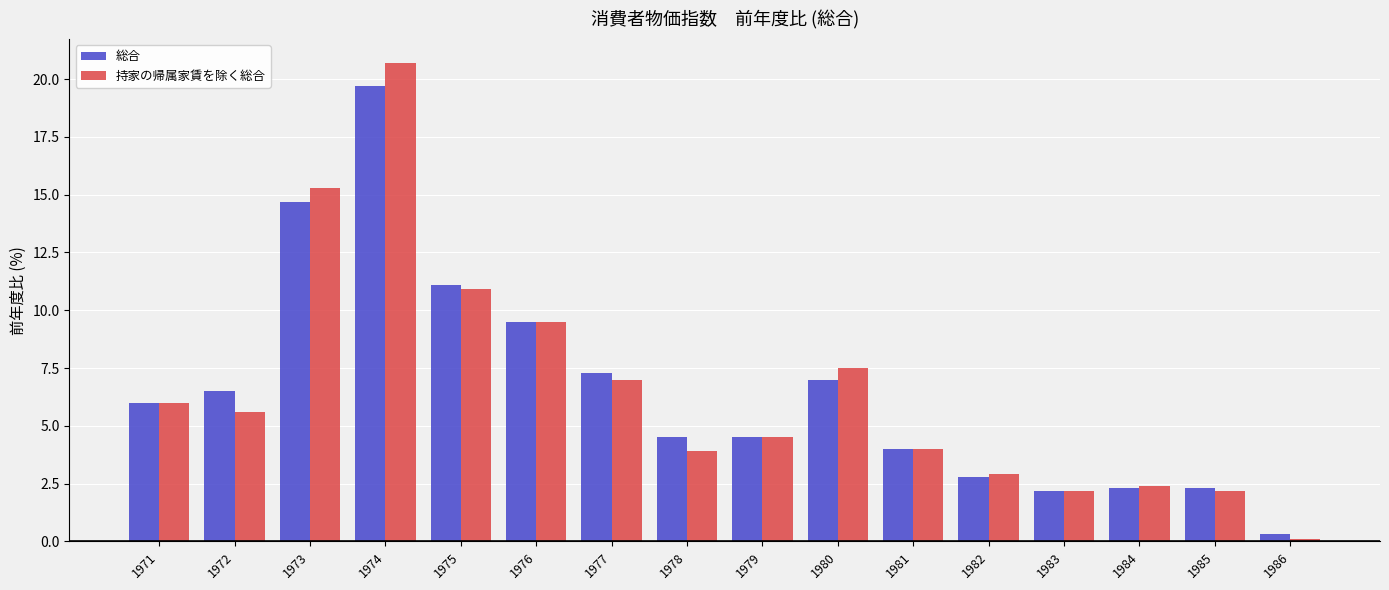

At which category does the chart reach its minimum across all series?

1986